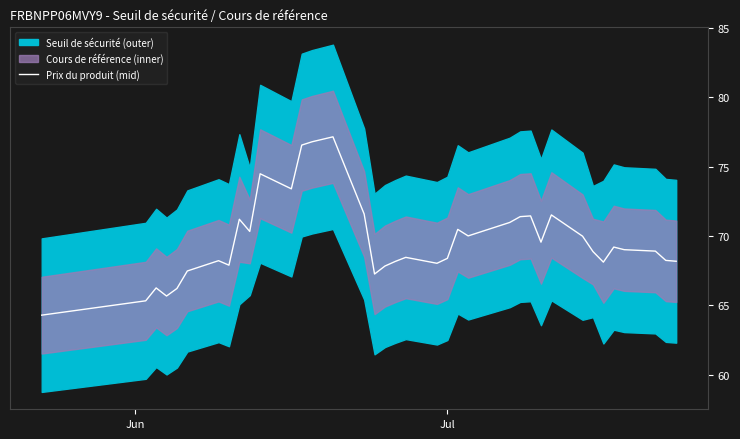

What is the value of the 2nd point from the left?

65.3